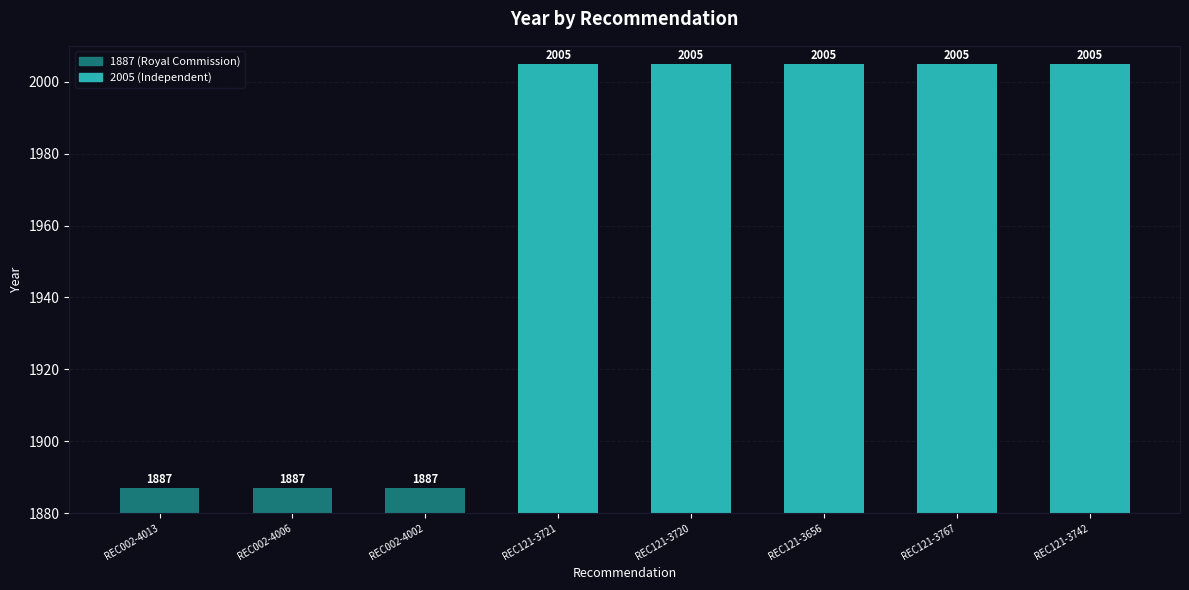

Is it true that the value at REC121-3742 is 2005?

True